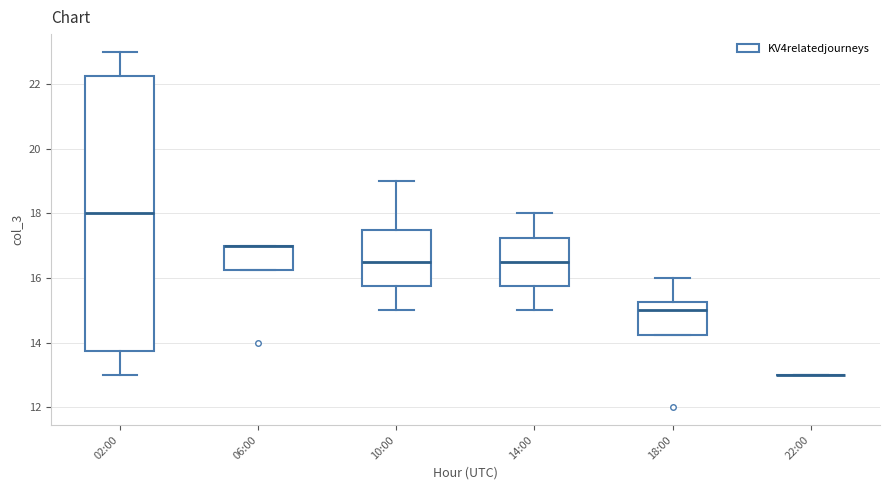

Where does the lower whisker of the box for 02:00 end on the y-axis? The values are not printed on the chart, so give them approximately, as read against the axis.

13.0